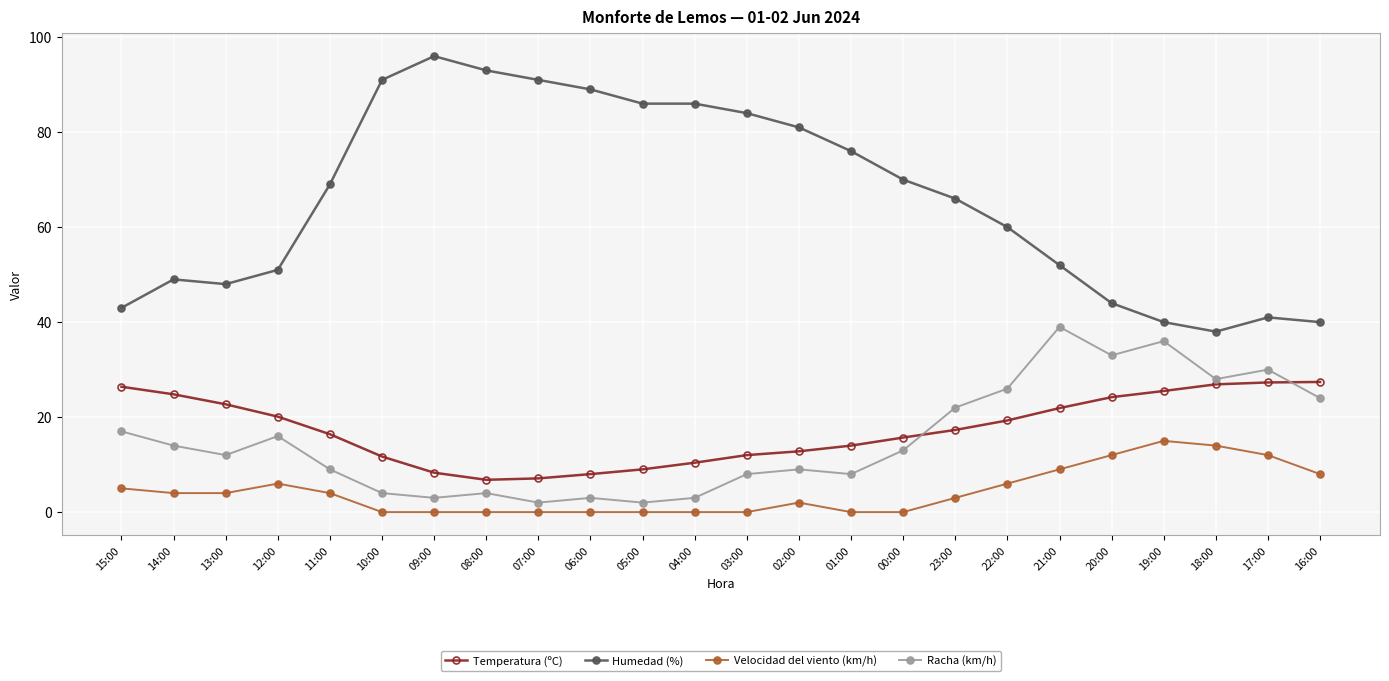

Which category has the highest value across all series?

09:00